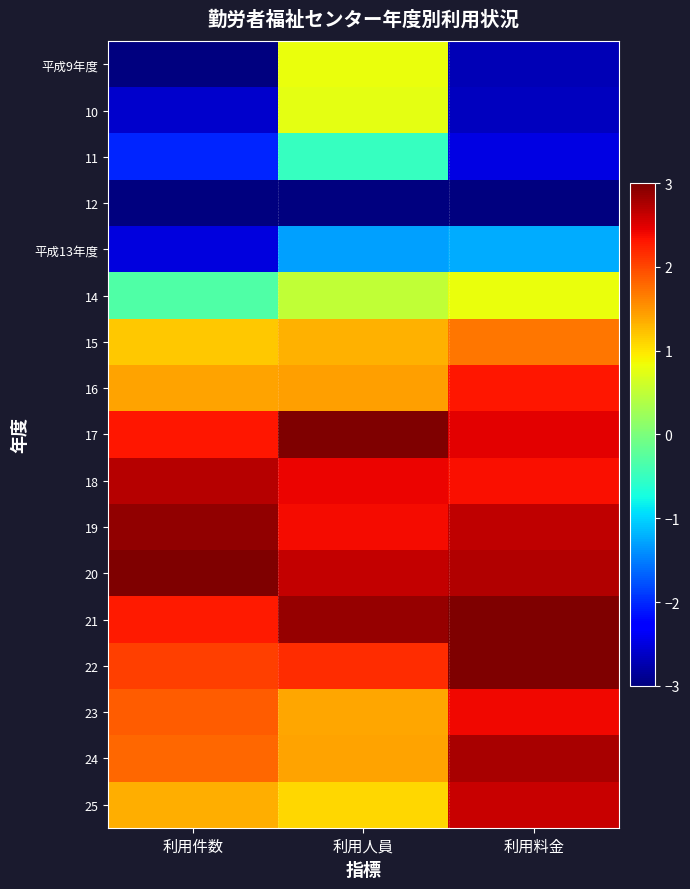

Reading right to left, extract all data points from this chart.

平成9年度: 利用料金=-2.7	利用人員=0.8	利用件数=-3.0
10: 利用料金=-2.7	利用人員=0.8	利用件数=-2.6
11: 利用料金=-2.5	利用人員=-0.5	利用件数=-2.0
12: 利用料金=-3.0	利用人員=-3.0	利用件数=-3.0
平成13年度: 利用料金=-1.2	利用人員=-1.3	利用件数=-2.5
14: 利用料金=0.8	利用人員=0.5	利用件数=-0.3
15: 利用料金=1.7	利用人員=1.3	利用件数=1.2
16: 利用料金=2.3	利用人員=1.4	利用件数=1.4
17: 利用料金=2.5	利用人員=3.0	利用件数=2.3
18: 利用料金=2.4	利用人員=2.4	利用件数=2.7
19: 利用料金=2.7	利用人員=2.4	利用件数=2.9
20: 利用料金=2.7	利用人員=2.6	利用件数=3.0
21: 利用料金=3.0	利用人員=2.9	利用件数=2.3
22: 利用料金=3.0	利用人員=2.2	利用件数=2.1
23: 利用料金=2.4	利用人員=1.4	利用件数=1.9
24: 利用料金=2.8	利用人員=1.4	利用件数=1.8
25: 利用料金=2.6	利用人員=1.1	利用件数=1.4